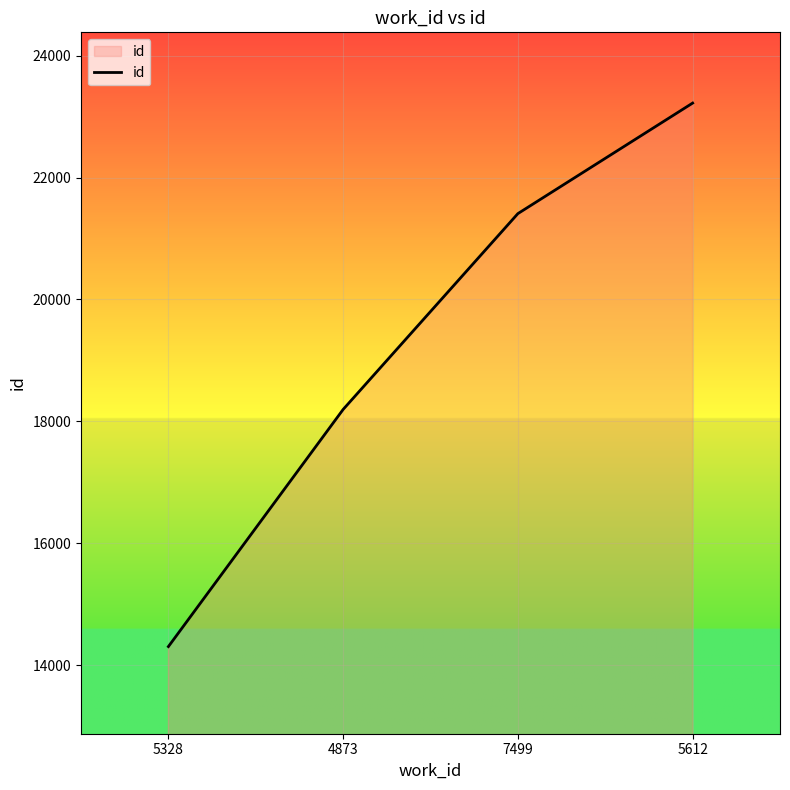

How many lines are shown in the chart?

1